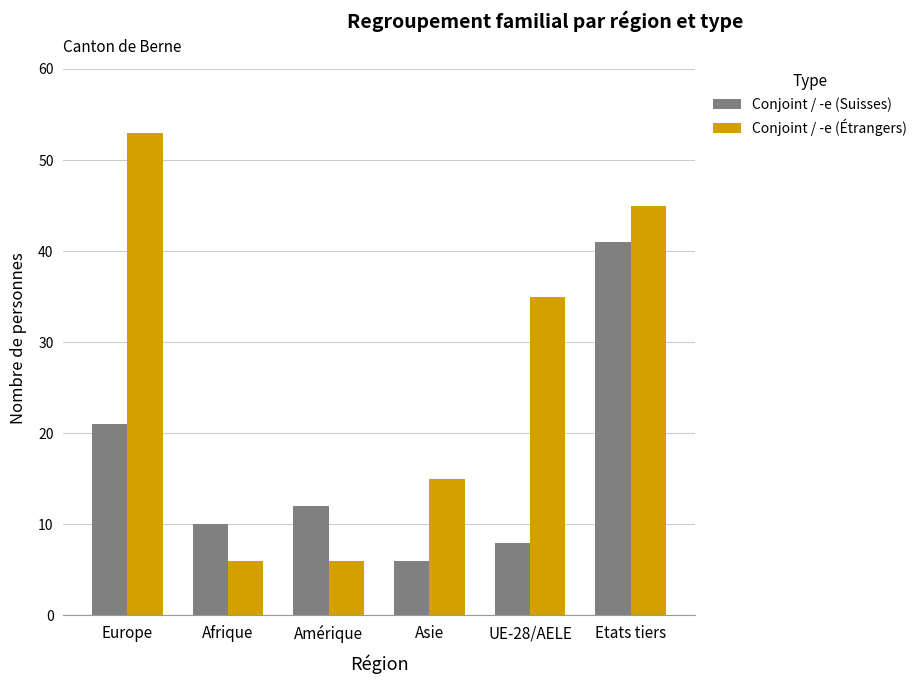

At which category does the chart reach its peak across all series?

Europe